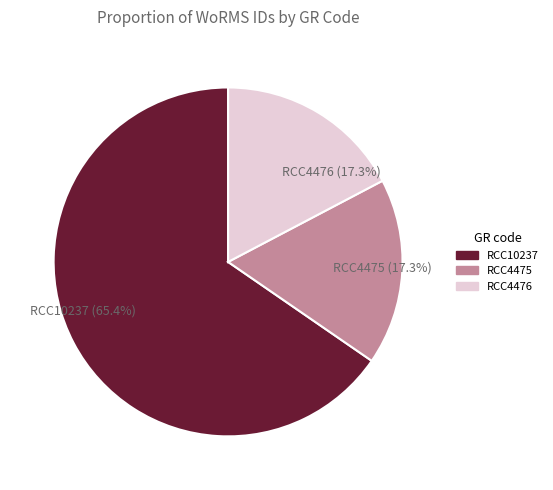

What is the total percentage of RCC10237 and RCC4475?

82.7%